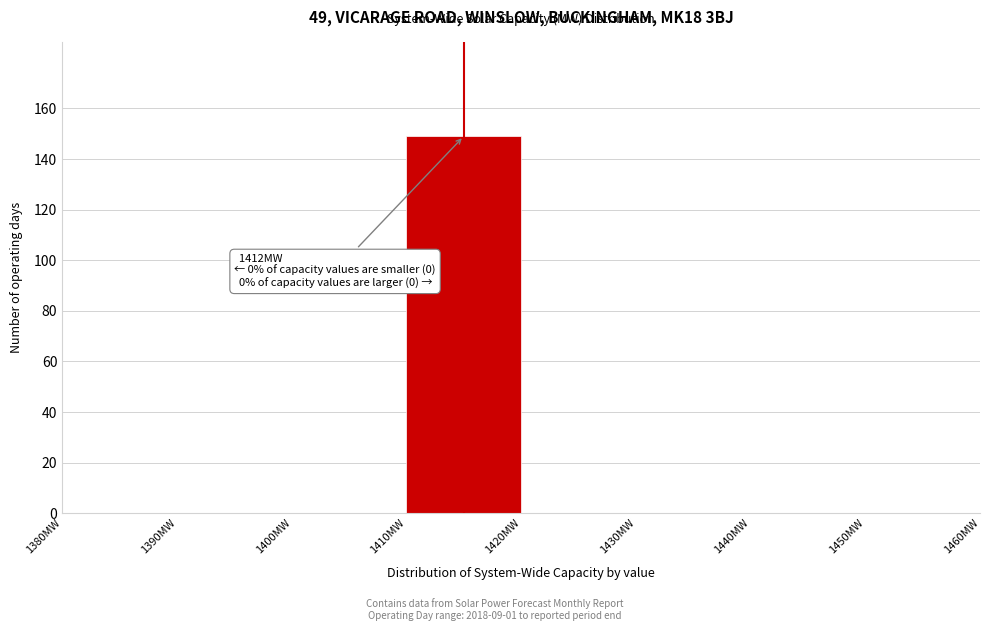

Which range on the x-axis has the tallest bar?

1410 to 1420